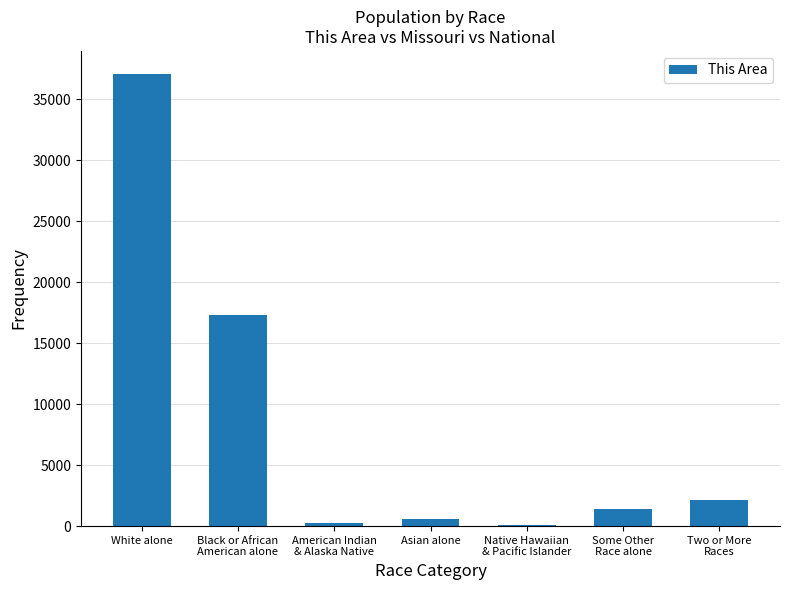

Reading left to right, what are all the values shown in this chart?

White alone=37106	Black or African
American alone=17280	American Indian
& Alaska Native=266	Asian alone=604	Native Hawaiian
& Pacific Islander=92	Some Other
Race alone=1385	Two or More
Races=2105